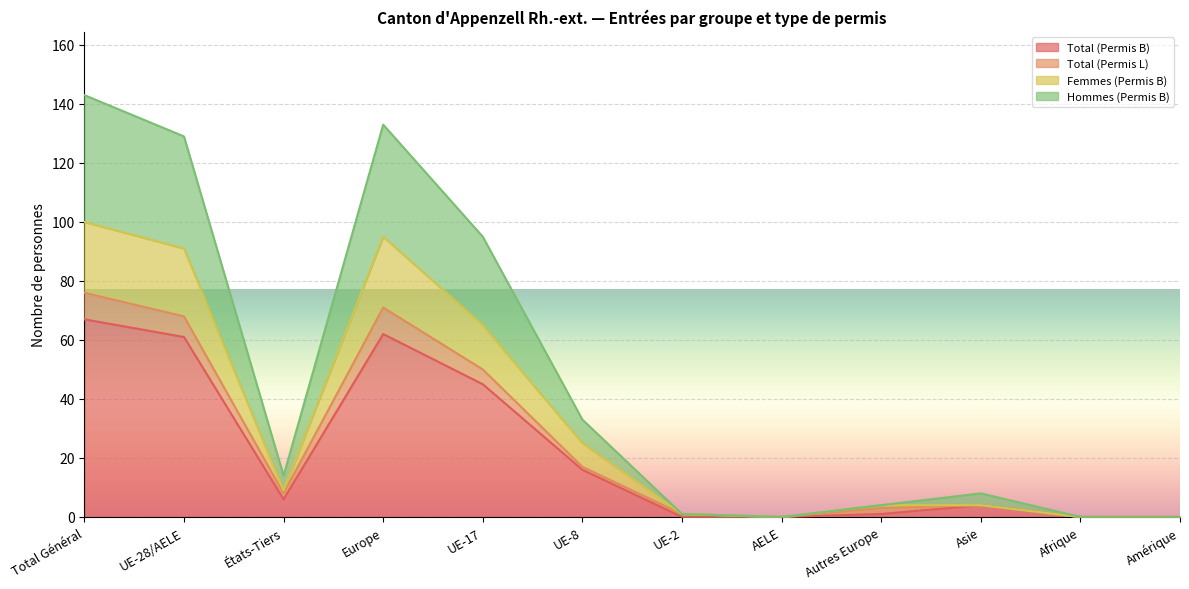

At which label is Total (Permis B) closest to 33?

UE-17